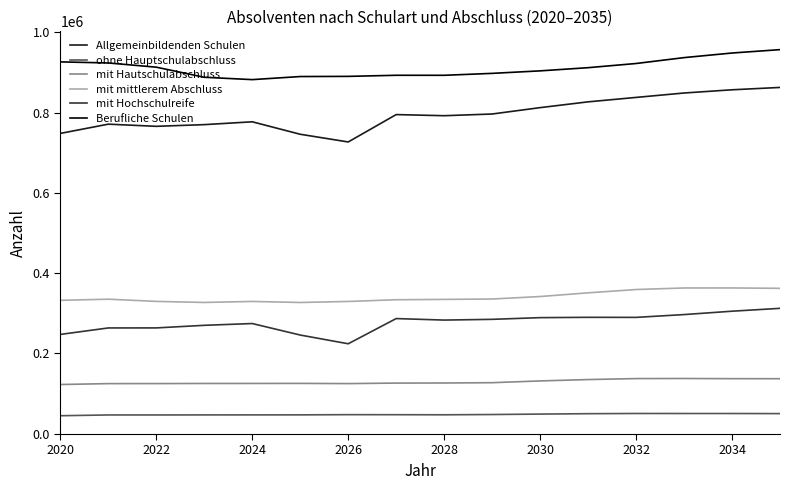

True or false: mit Hochschulreife and ohne Hauptschulabschluss intersect in this chart.

False